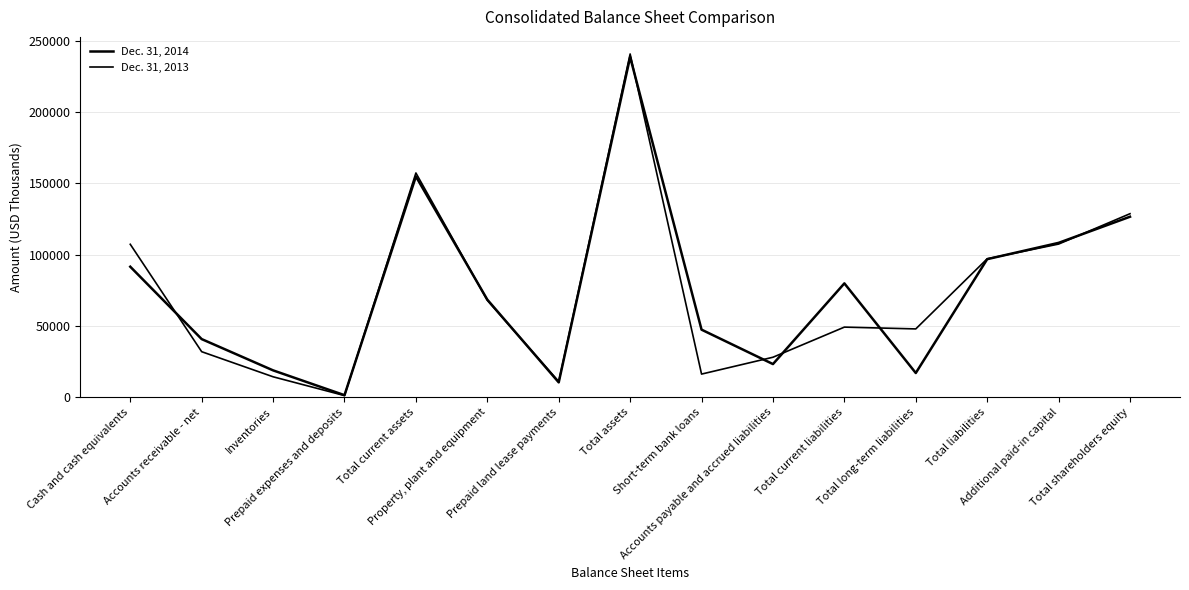

What is the sum of the Dec. 31, 2013 values at Total assets and Total current liabilities?

289850